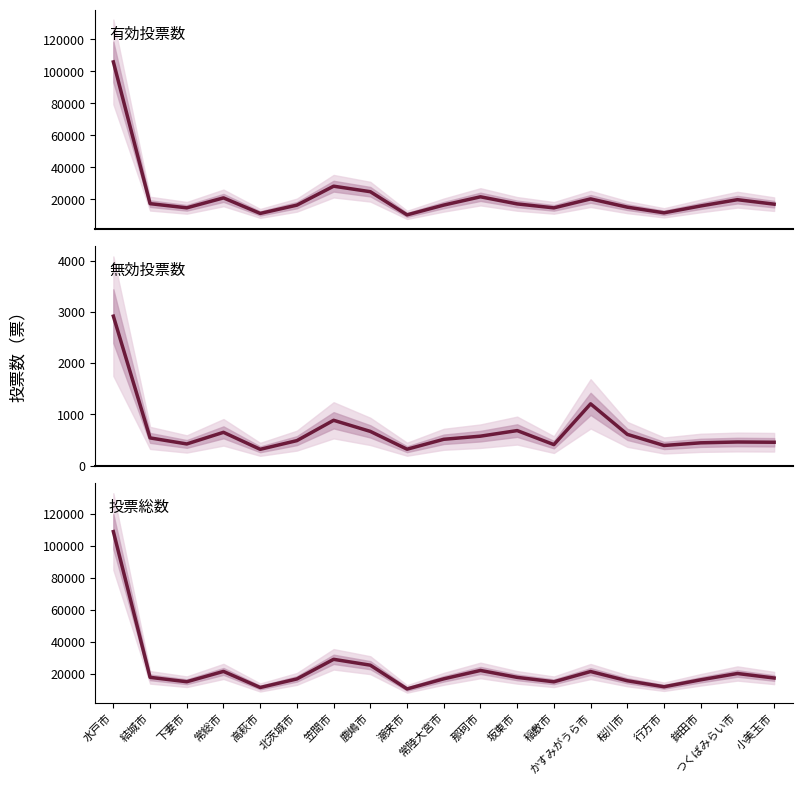

The 投票総数 series shows 37376 at かすみがうら市. True or false?

False